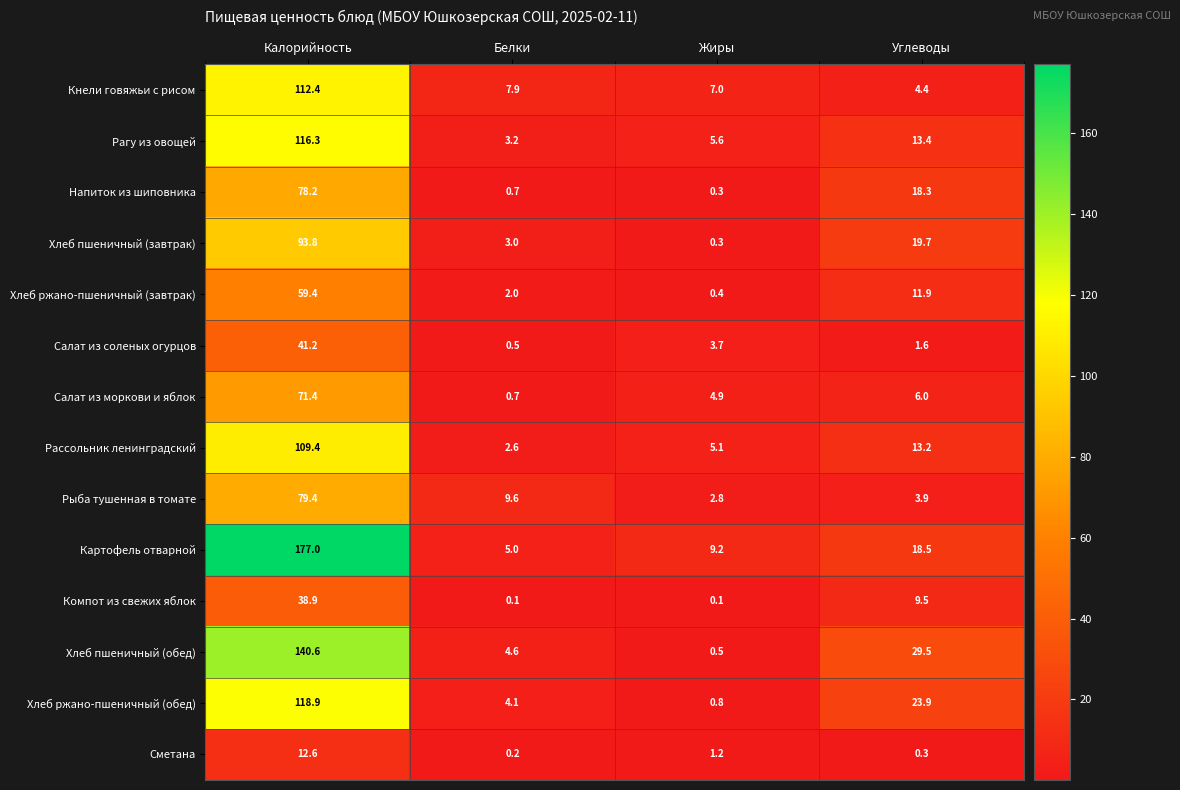

Which series has the widest spread of values?

Картофель отварной